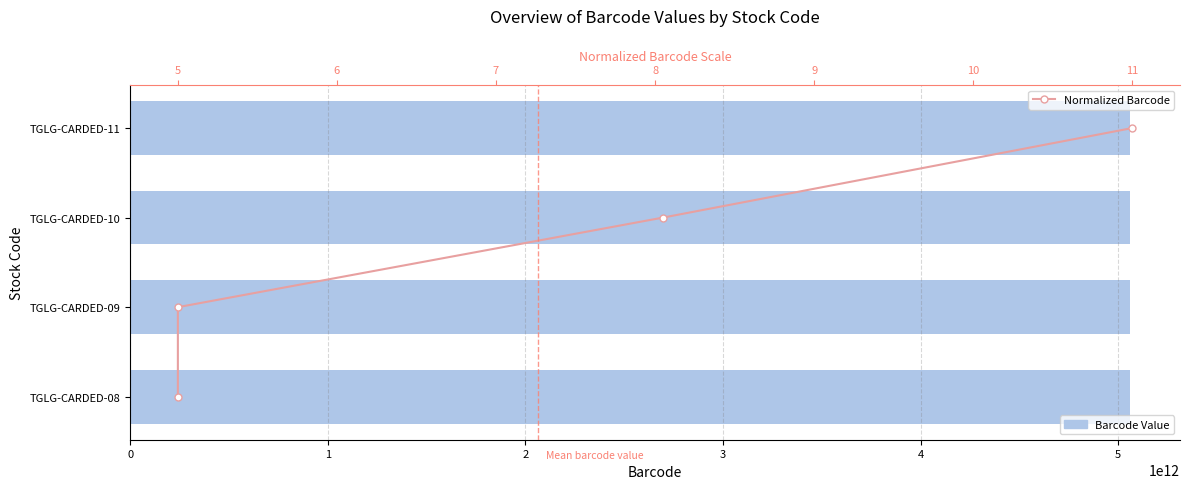

True or false: Barcode Value has a value of 5060041721062 at TGLG-CARDED-11.

True